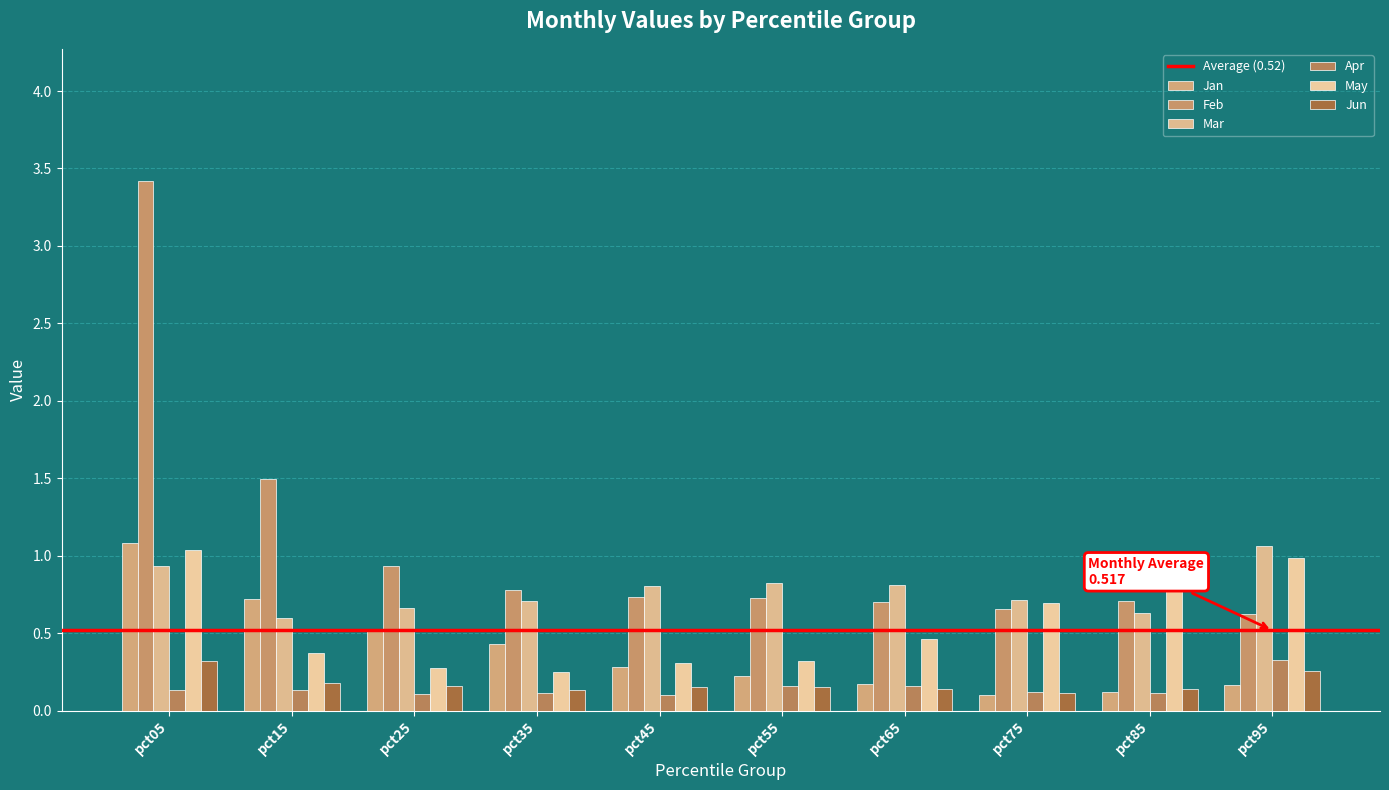

Reading right to left, list all the values displayed in this chart.

Jan: 0.2	0.1	0.1	0.2	0.2	0.3	0.4	0.5	0.7	1.1
Feb: 0.6	0.7	0.7	0.7	0.7	0.7	0.8	0.9	1.5	3.4
Mar: 1.1	0.6	0.7	0.8	0.8	0.8	0.7	0.7	0.6	0.9
Apr: 0.3	0.1	0.1	0.2	0.2	0.1	0.1	0.1	0.1	0.1
May: 1.0	0.8	0.7	0.5	0.3	0.3	0.2	0.3	0.4	1.0
Jun: 0.3	0.1	0.1	0.1	0.2	0.1	0.1	0.2	0.2	0.3